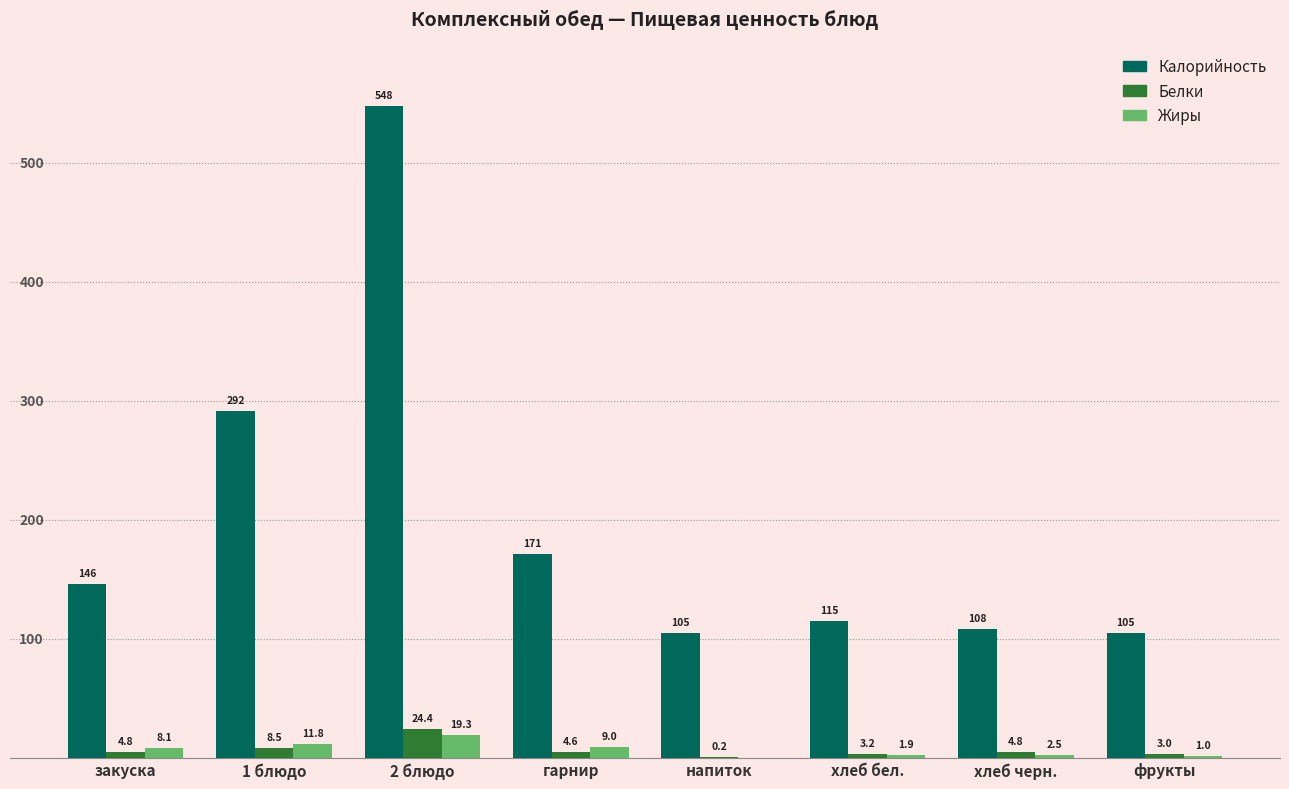

What is the approximate value of Жиры at фрукты?

1.0